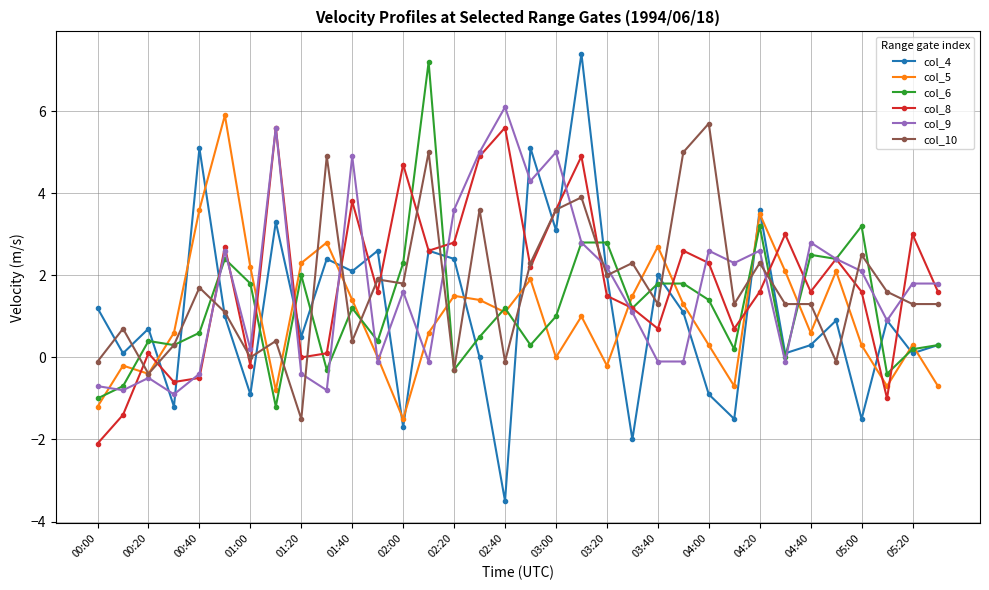

Does the chart display data point markers on the line(s)?

Yes